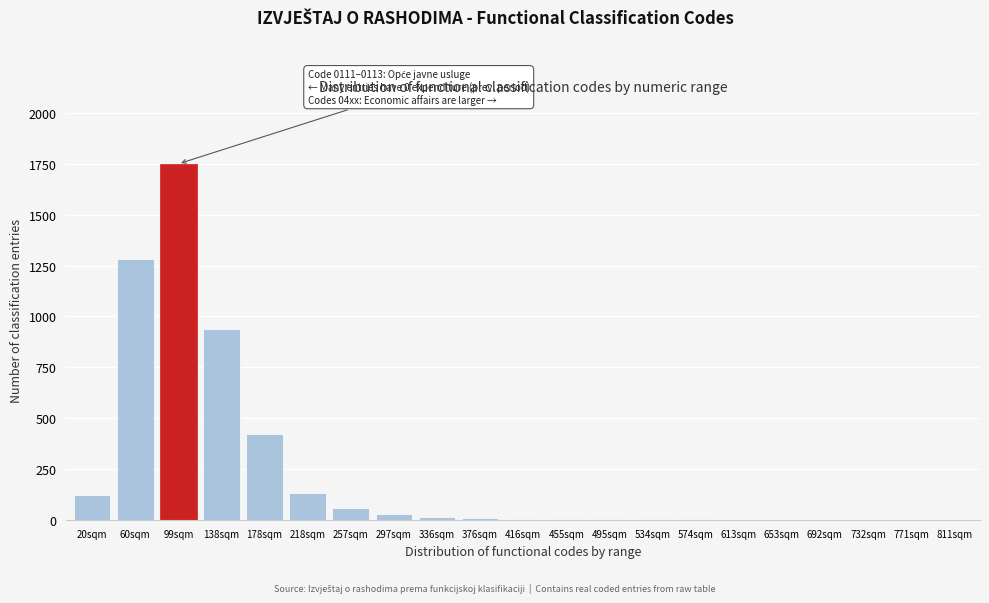

At which label is the value closest to 875?

138sqm